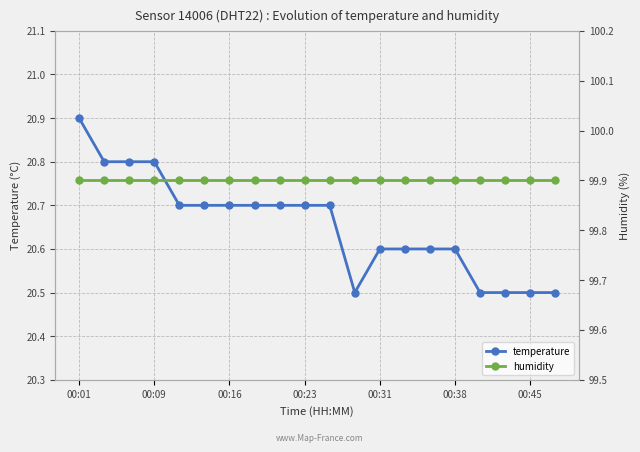

At which label does temperature reach its peak?

00:01